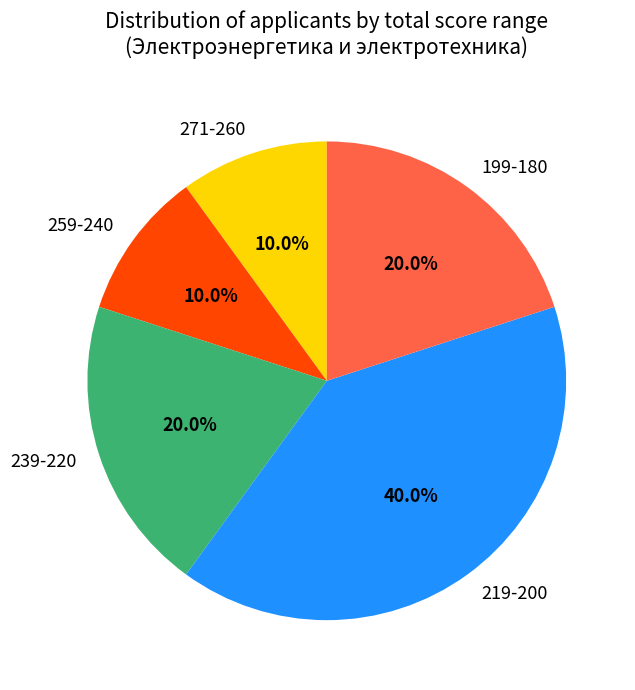

What is the ratio of the value at 271-260 to the value at 239-220?

0.5